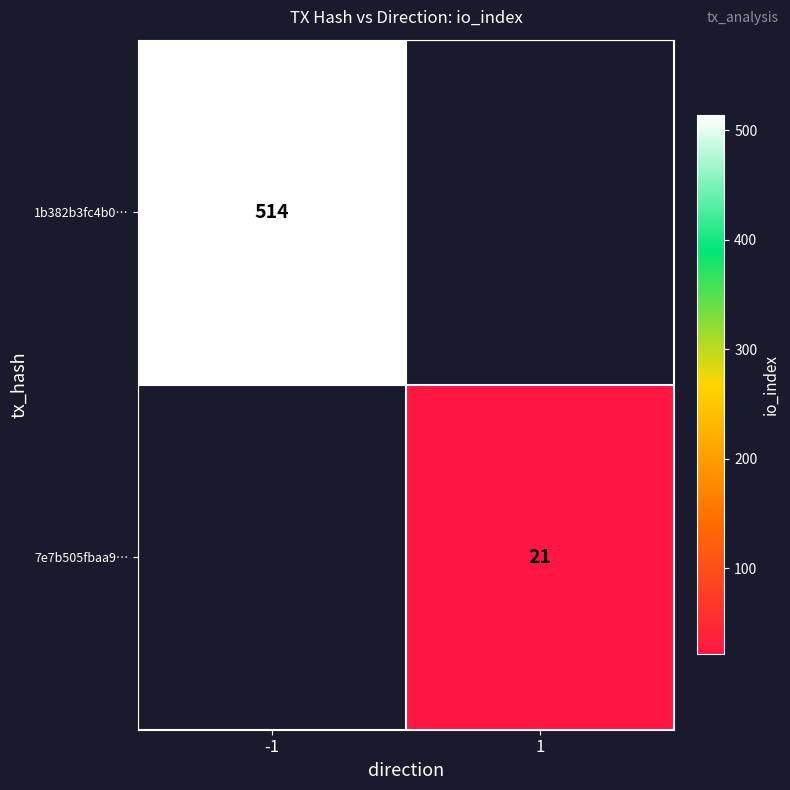

True or false: 1b382b3fc4b0… has a value of 514 at -1.

True